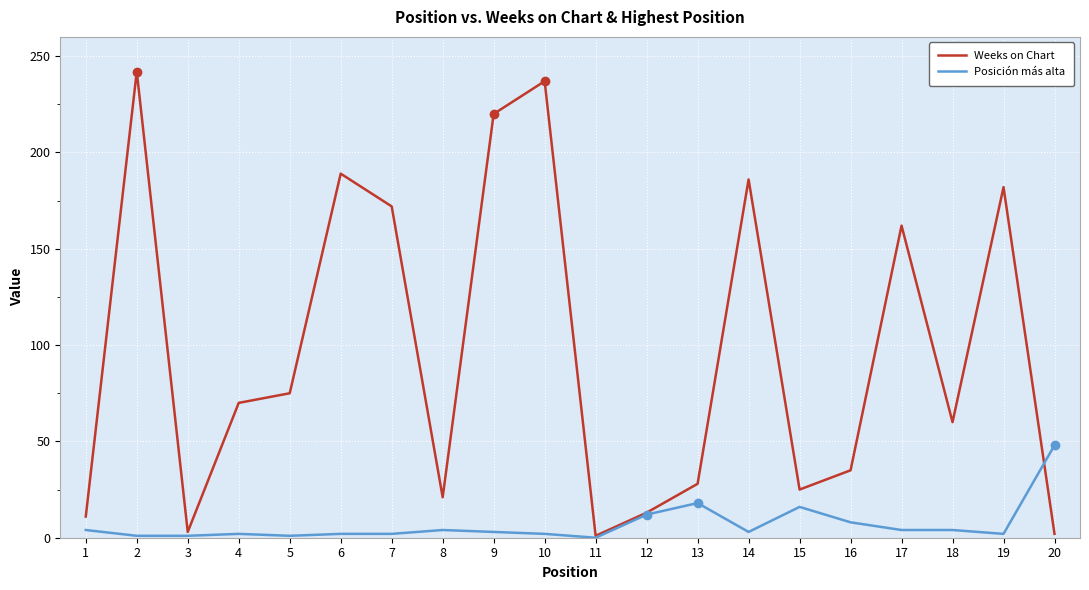

True or false: Weeks on Chart has a value of 10 at 13.

False